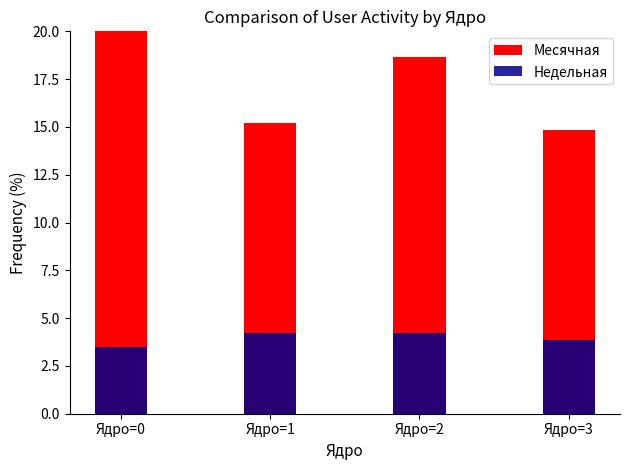

How many bars are there in each group?

2